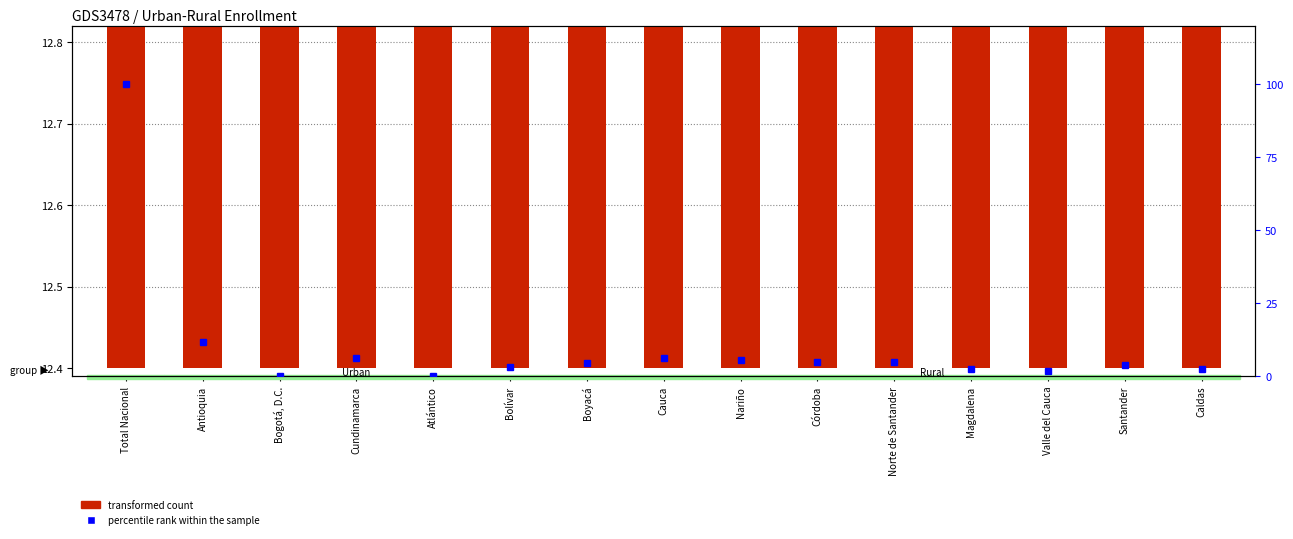

How many values in percentile rank within the sample are above zero?

14